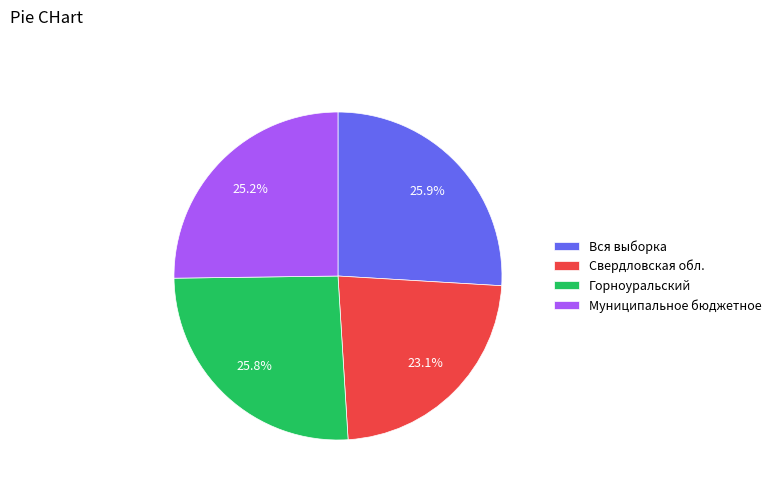

Does Свердловская обл. account for over 50% of the chart?

No